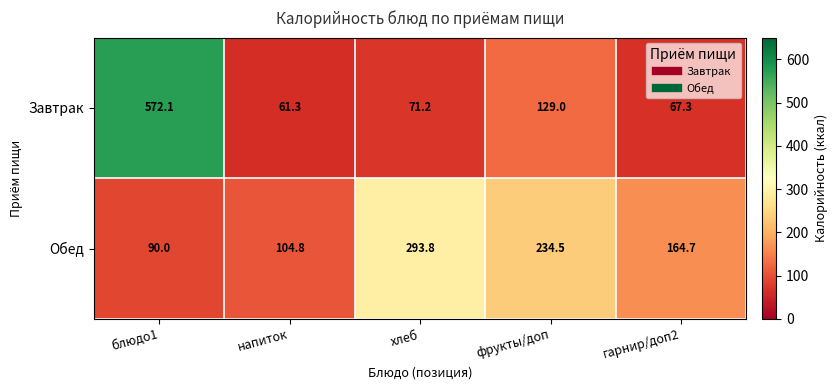

List the series in order of their peak value, lowest first.

Обед, Завтрак